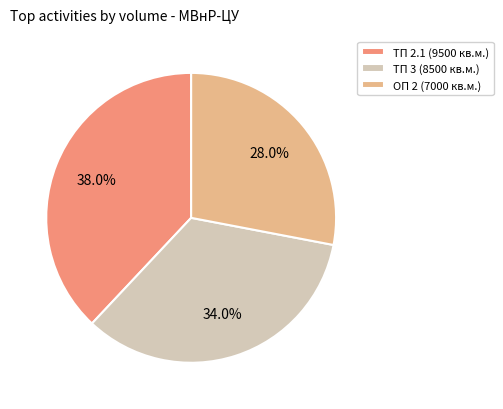

How many slices are in this pie chart?

3